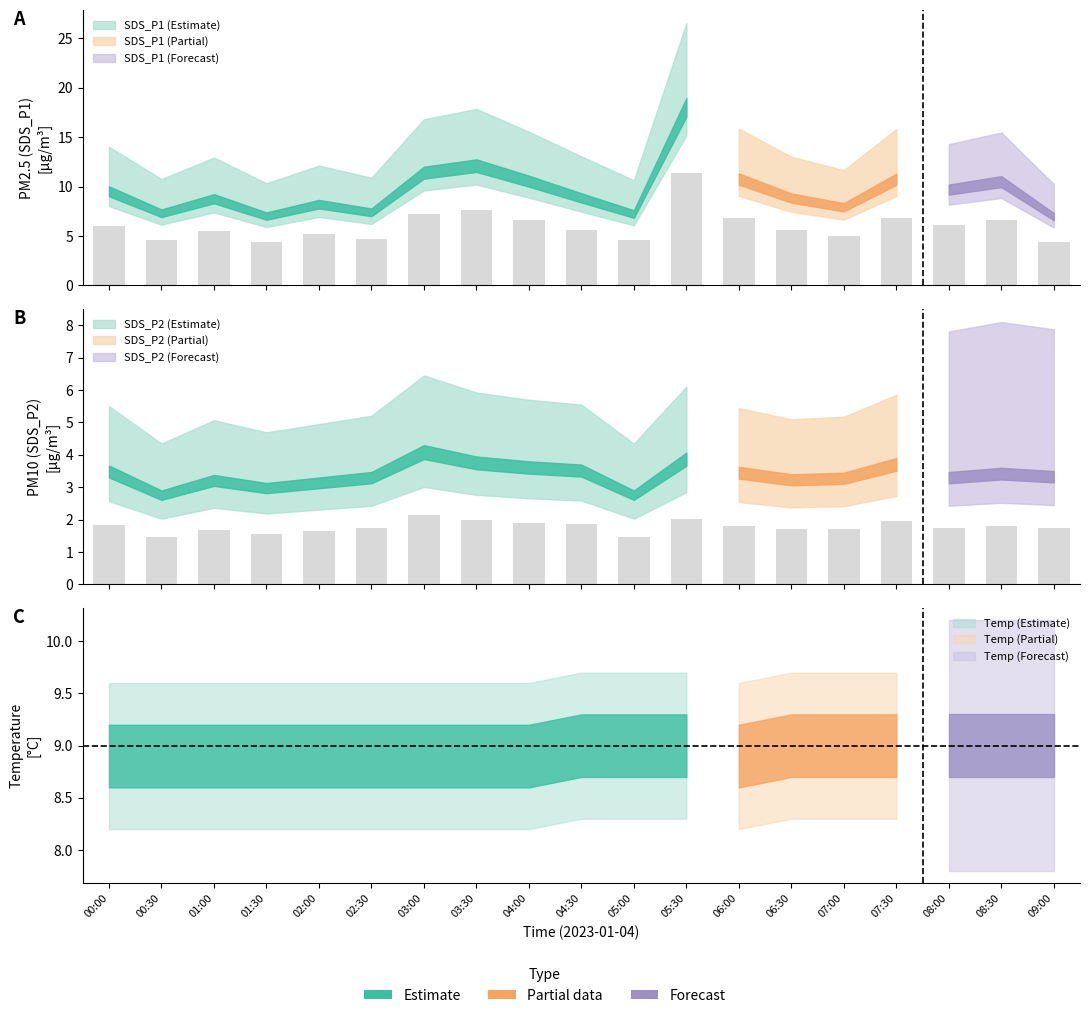

How many groups of bars are there?

19